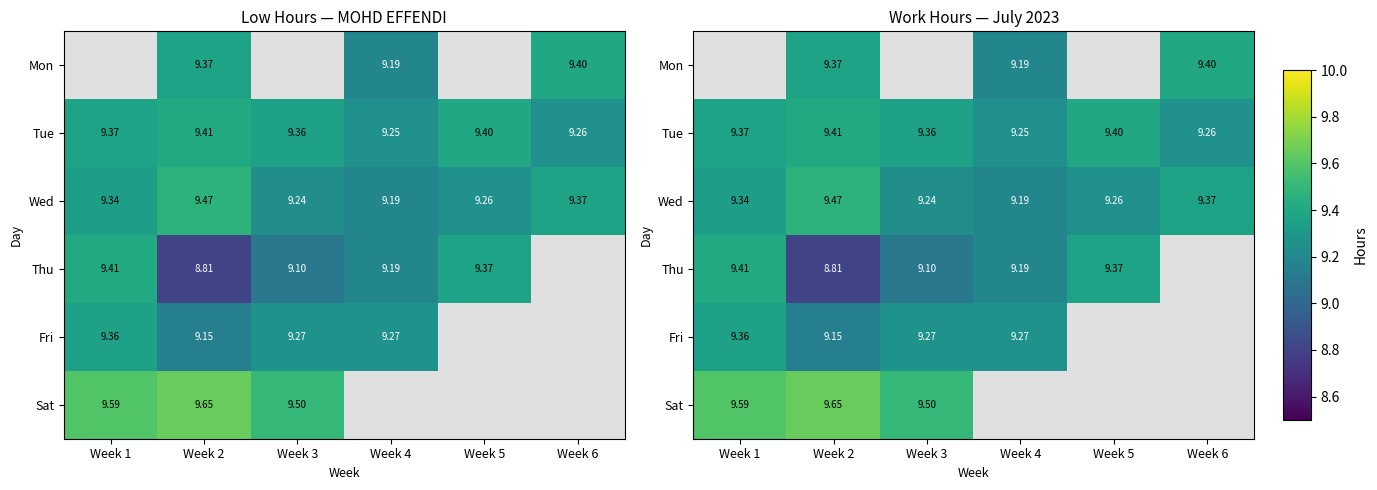

Which category has the lowest value in the Wed series?

Week 4